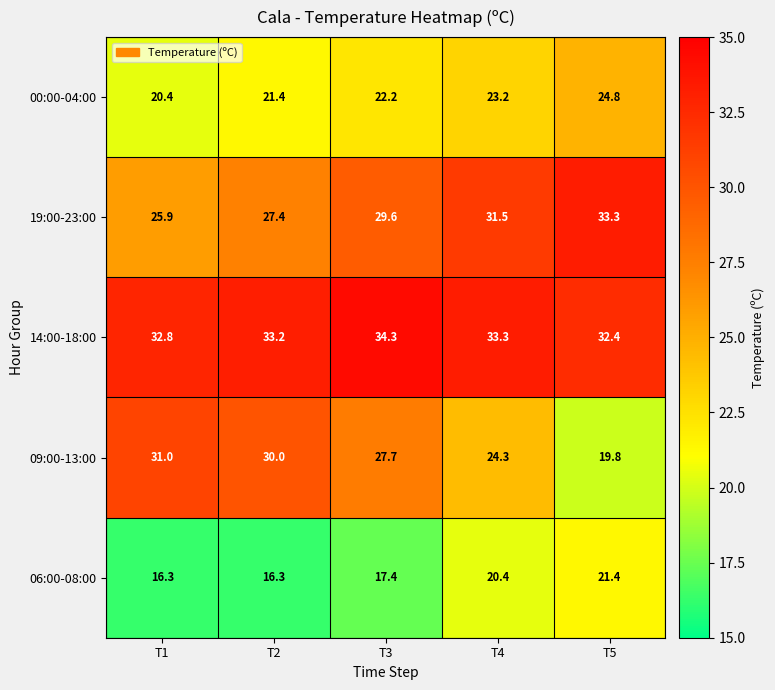

At T5, list the series in order from largest to smallest.

19:00-23:00, 14:00-18:00, 00:00-04:00, 06:00-08:00, 09:00-13:00